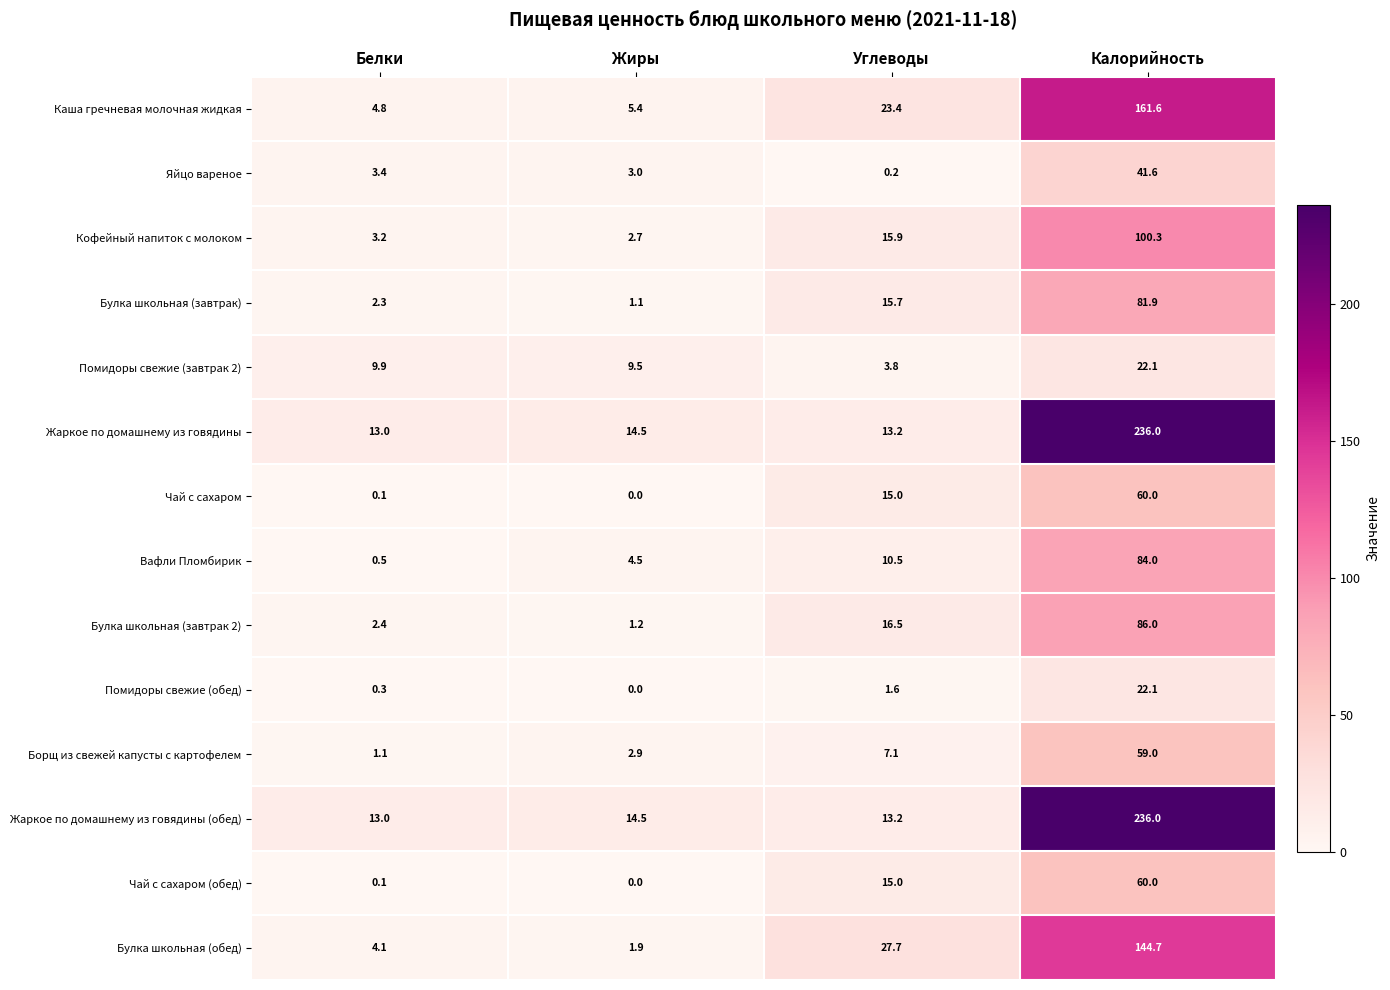

What is the spread (max minus min) of values at Белки?

12.9